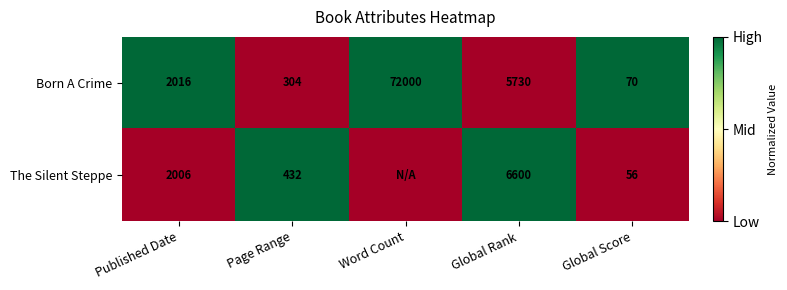

What is the difference between the highest and lowest values at Page Range?

128